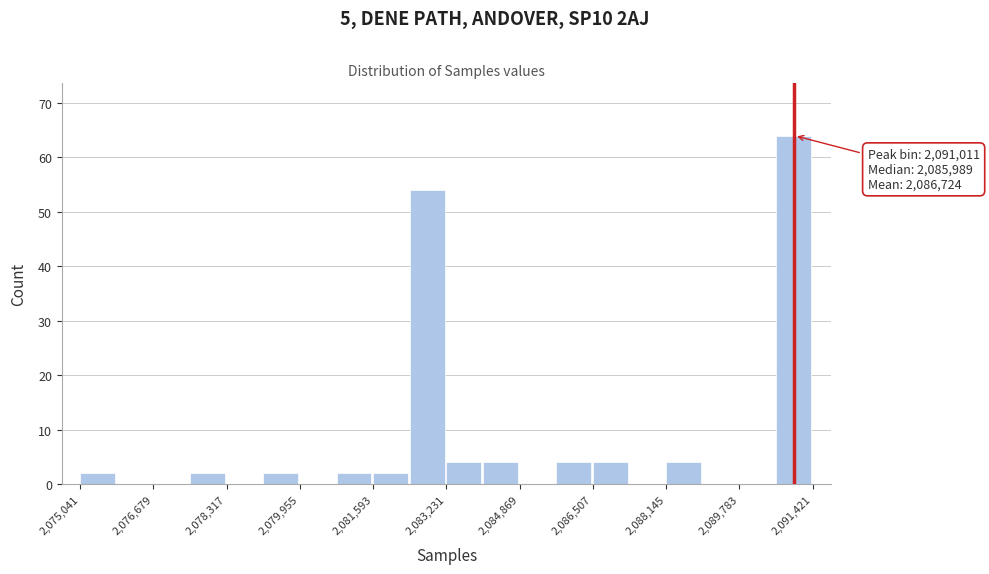

Which range on the x-axis has the tallest bar?

2090600 to 2091400